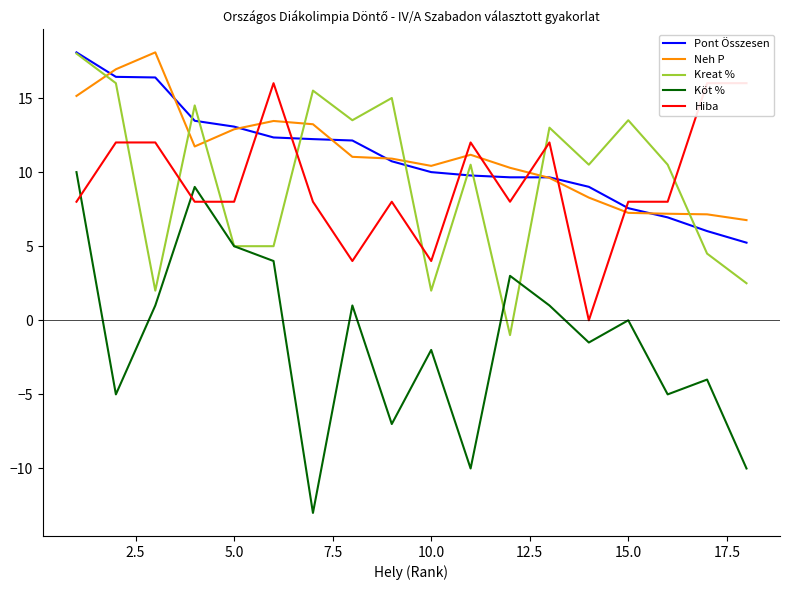

How many data points in Neh P are above 11?

9